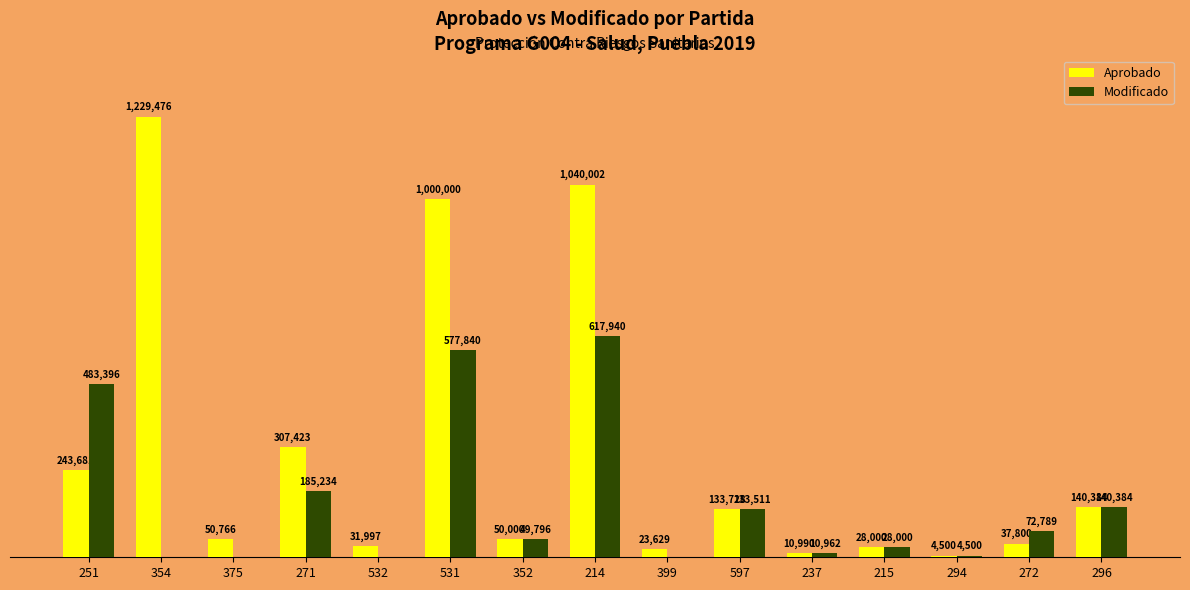

Are the bars horizontal?

No